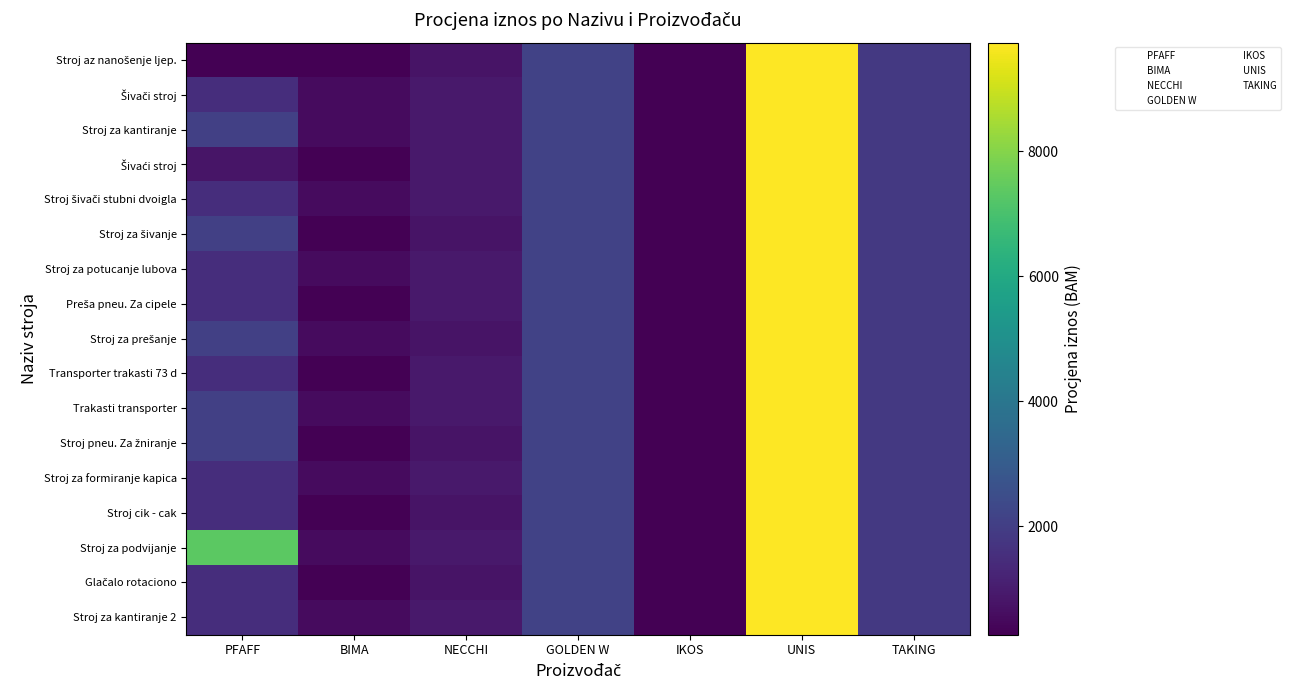

Reading left to right, list all the values displayed in this chart.

PFAFF: 265.7	1493.4	2048.1	817.3	1493.4	2048.1	1493.4	1493.4	2048.1	1493.4	2048.1	2048.1	1493.4	1493.4	7356.1	1493.4	1493.4
BIMA: 265.7	560.7	560.7	265.7	560.7	265.7	560.7	265.7	560.7	265.7	560.7	265.7	560.7	265.7	560.7	265.7	560.7
NECCHI: 774.4	903.4	903.4	903.4	903.4	774.4	903.4	903.4	774.4	903.4	903.4	774.4	903.4	774.4	903.4	774.4	903.4
GOLDEN W: 2139.8	2139.8	2139.8	2139.8	2139.8	2139.8	2139.8	2139.8	2139.8	2139.8	2139.8	2139.8	2139.8	2139.8	2139.8	2139.8	2139.8
IKOS: 292.9	292.9	292.9	292.9	292.9	292.9	292.9	292.9	292.9	292.9	292.9	292.9	292.9	292.9	292.9	292.9	292.9
UNIS: 9734.8	9734.8	9734.8	9734.8	9734.8	9734.8	9734.8	9734.8	9734.8	9734.8	9734.8	9734.8	9734.8	9734.8	9734.8	9734.8	9734.8
TAKING: 1819.4	1819.4	1819.4	1819.4	1819.4	1819.4	1819.4	1819.4	1819.4	1819.4	1819.4	1819.4	1819.4	1819.4	1819.4	1819.4	1819.4